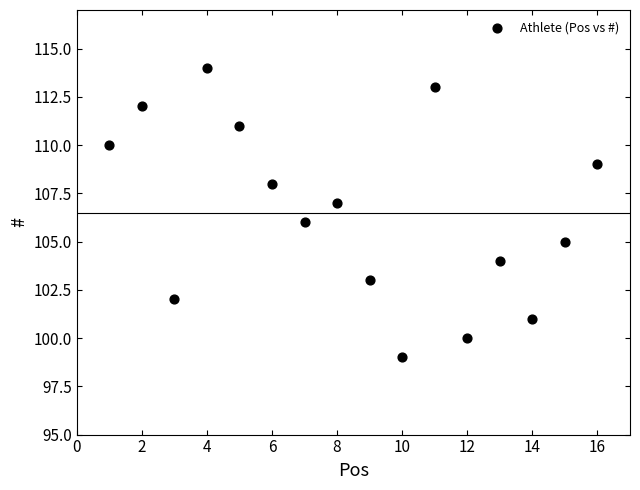

What is the range of Y values (max minus min)?

15